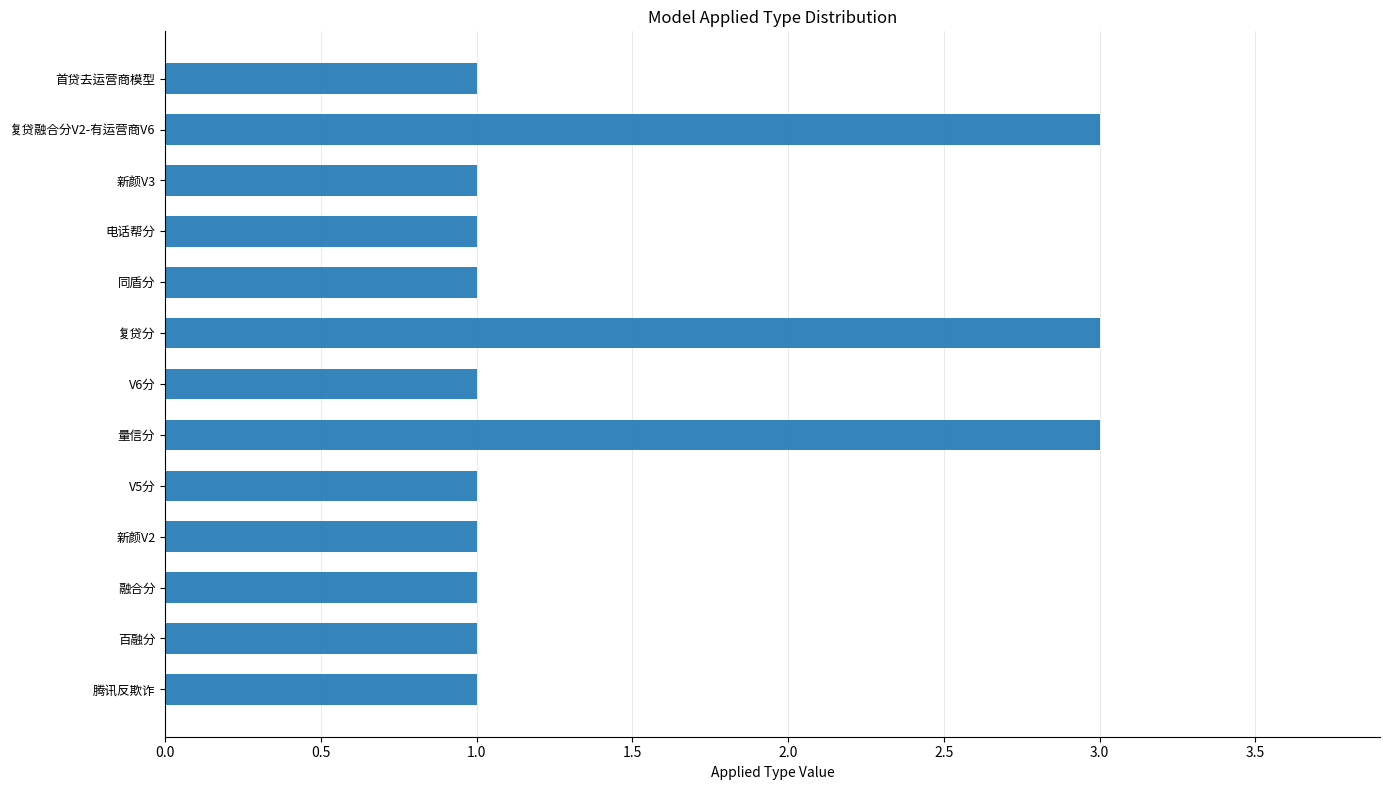

What is the maximum value shown in the chart?

3